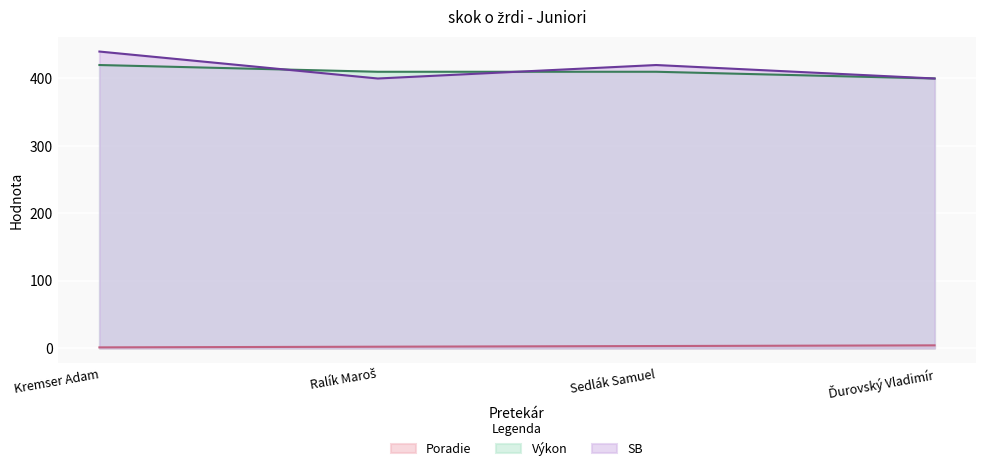

Where does the Výkon series first go above 410?

Kremser Adam